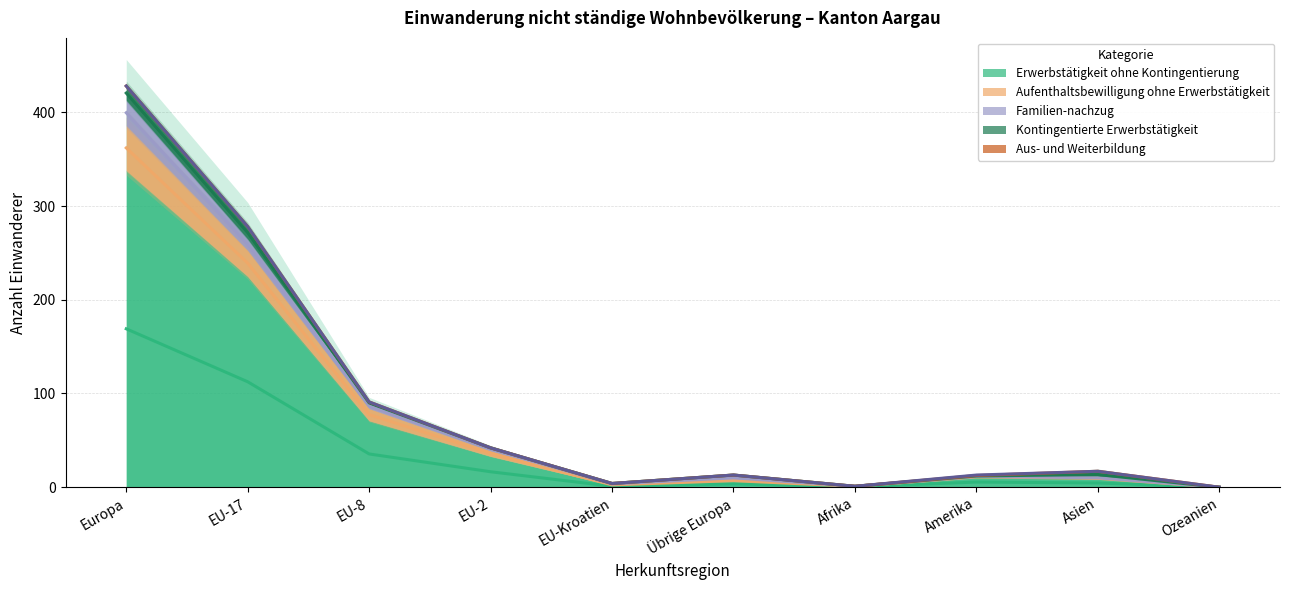

True or false: Aus- und Weiterbildung has more than 2 interior local peaks.

False